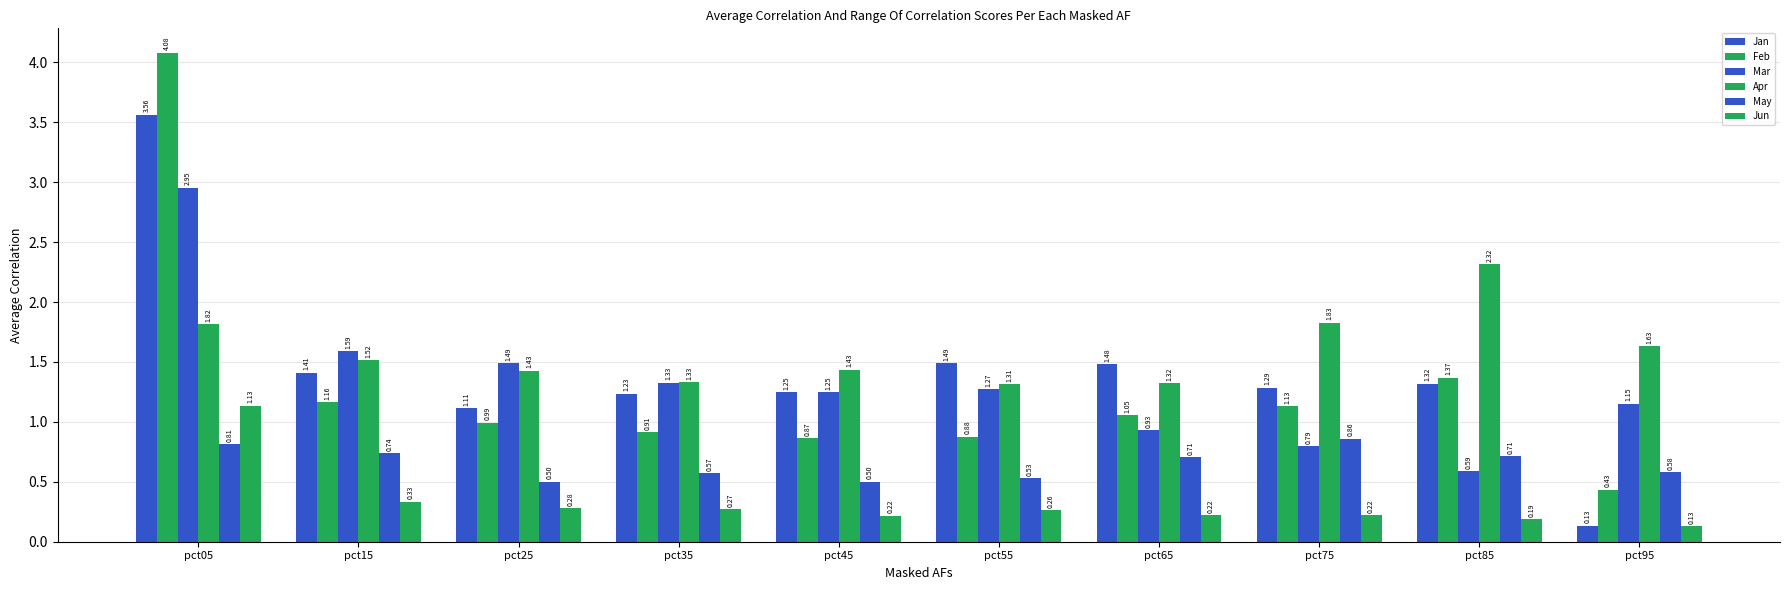

What is the spread (max minus min) of values at pct35?

1.1